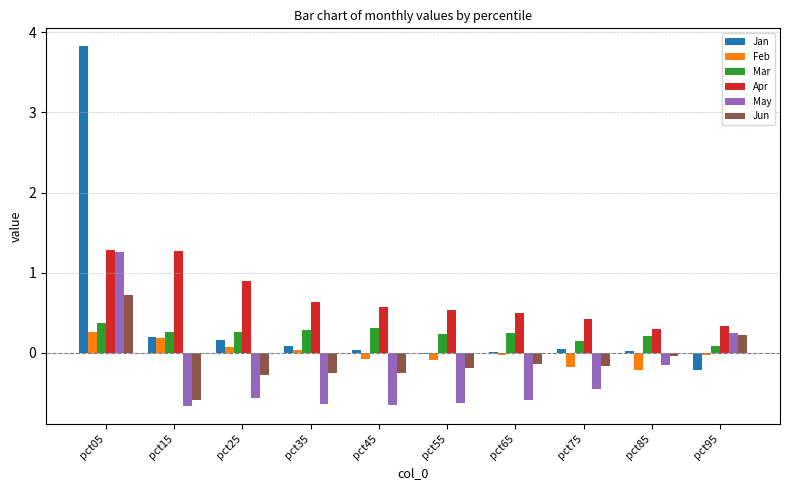

Which label corresponds to the largest value in the chart?

pct05